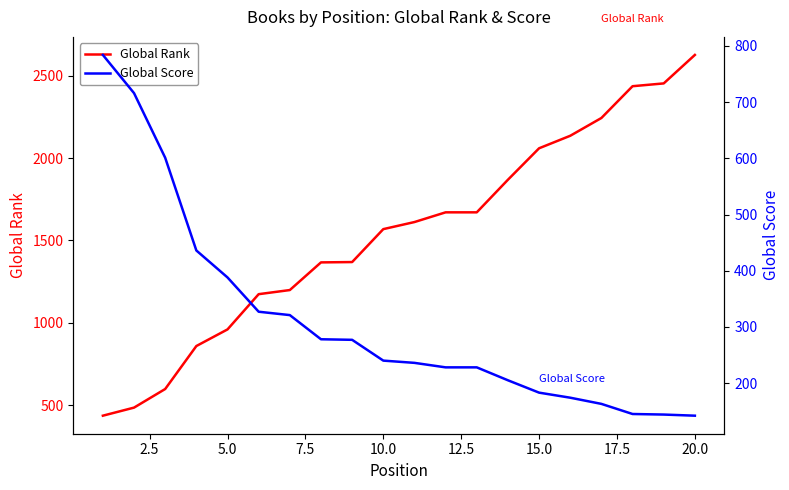

Does the chart display data point markers on the line(s)?

No